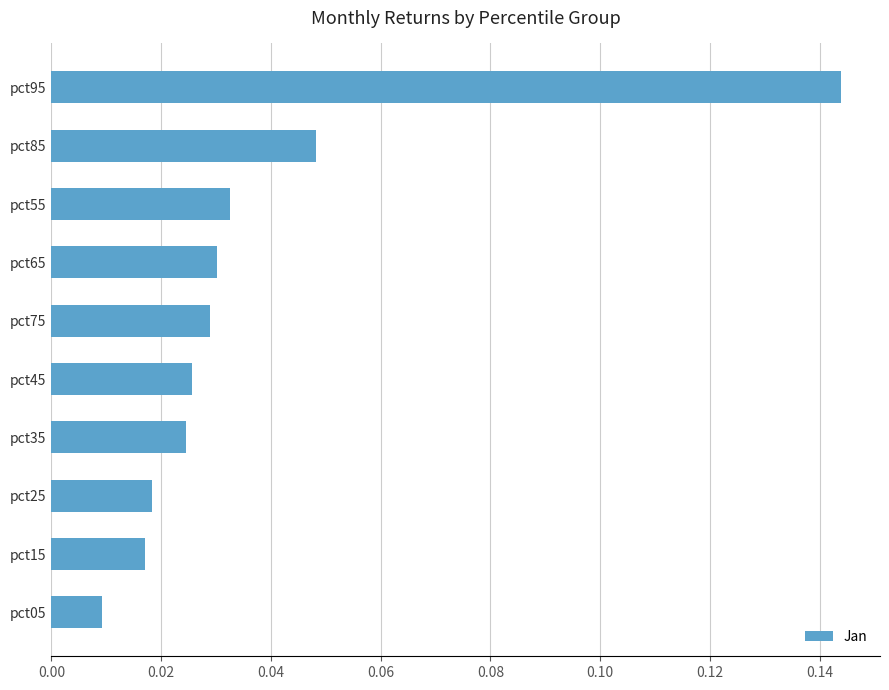

At which label is the value closest to 0?

pct05